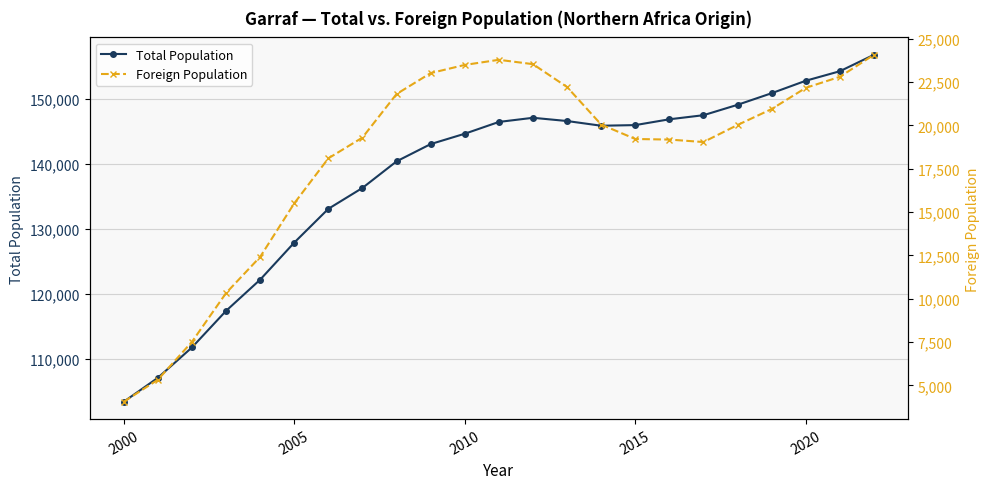

Which series has the widest spread of values?

Total Population